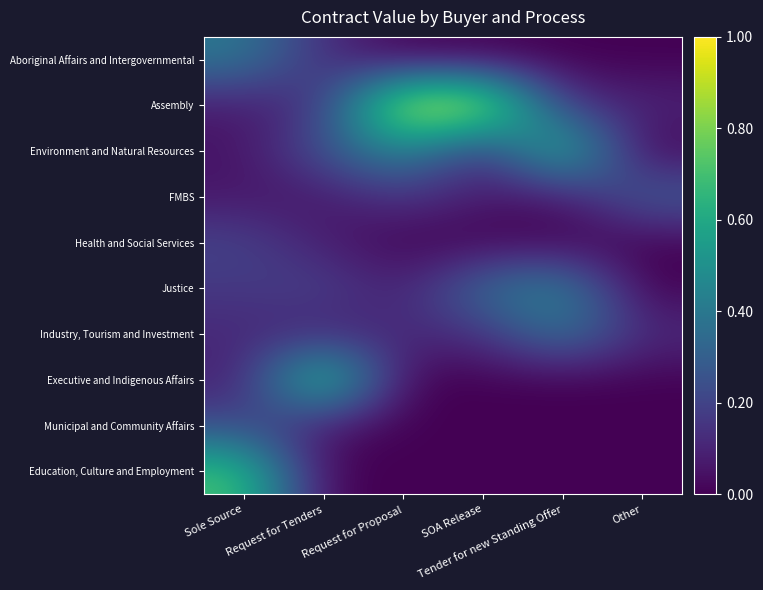

Reading left to right, extract all data points from this chart.

Aboriginal Affairs and Intergovernmental: Sole Source=0.4	Request for Tenders=0.1	Request for Proposal=0.0	SOA Release=0.0	Tender for new Standing Offer=0.0	Other=0.0
Assembly: Sole Source=0.1	Request for Tenders=0.1	Request for Proposal=1.0	SOA Release=1.0	Tender for new Standing Offer=0.1	Other=0.1
Environment and Natural Resources: Sole Source=0.0	Request for Tenders=0.3	Request for Proposal=0.5	SOA Release=0.1	Tender for new Standing Offer=0.7	Other=0.0
FMBS: Sole Source=0.1	Request for Tenders=0.1	Request for Proposal=0.2	SOA Release=0.1	Tender for new Standing Offer=0.0	Other=0.3
Health and Social Services: Sole Source=0.2	Request for Tenders=0.1	Request for Proposal=0.0	SOA Release=0.0	Tender for new Standing Offer=0.0	Other=0.0
Justice: Sole Source=0.2	Request for Tenders=0.2	Request for Proposal=0.1	SOA Release=0.4	Tender for new Standing Offer=0.5	Other=0.0
Industry, Tourism and Investment: Sole Source=0.1	Request for Tenders=0.1	Request for Proposal=0.1	SOA Release=0.1	Tender for new Standing Offer=0.4	Other=0.1
Executive and Indigenous Affairs: Sole Source=0.1	Request for Tenders=0.8	Request for Proposal=0.0	SOA Release=0.0	Tender for new Standing Offer=0.0	Other=0.0
Municipal and Community Affairs: Sole Source=0.2	Request for Tenders=0.1	Request for Proposal=0.0	SOA Release=0.0	Tender for new Standing Offer=0.0	Other=0.0
Education, Culture and Employment: Sole Source=0.7	Request for Tenders=0.0	Request for Proposal=0.0	SOA Release=0.0	Tender for new Standing Offer=0.0	Other=0.0